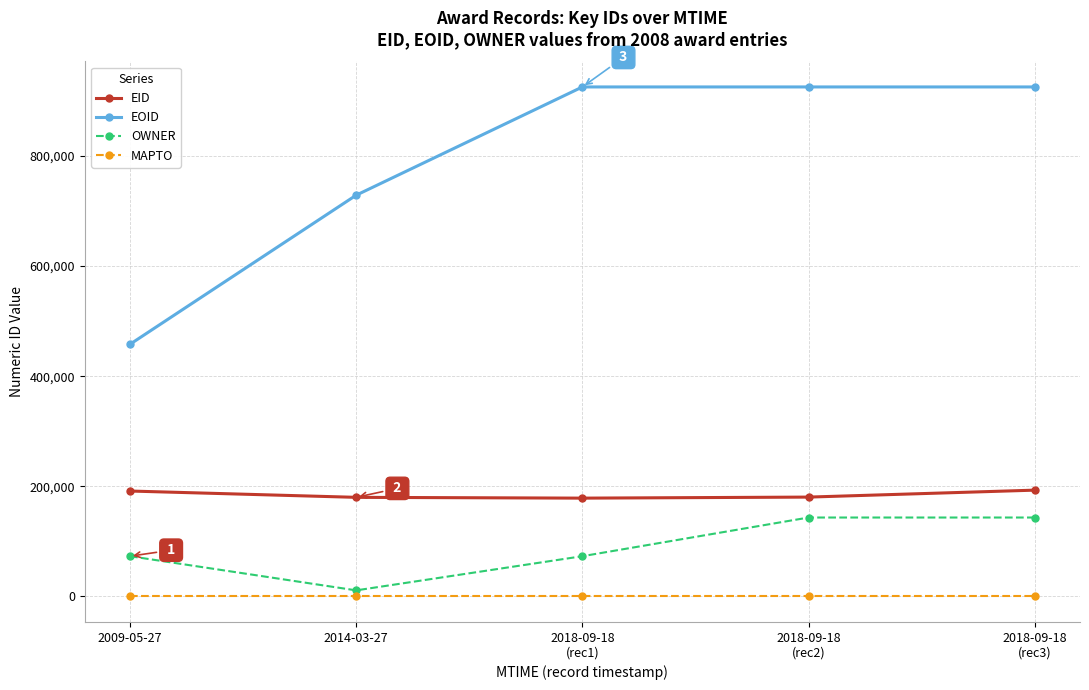

Where is EOID nearest to the value 691662?

2014-03-27